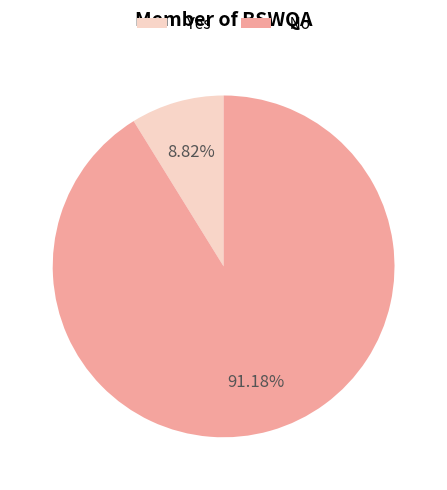

To the nearest percent, what percentage of the pie is Yes?

9%